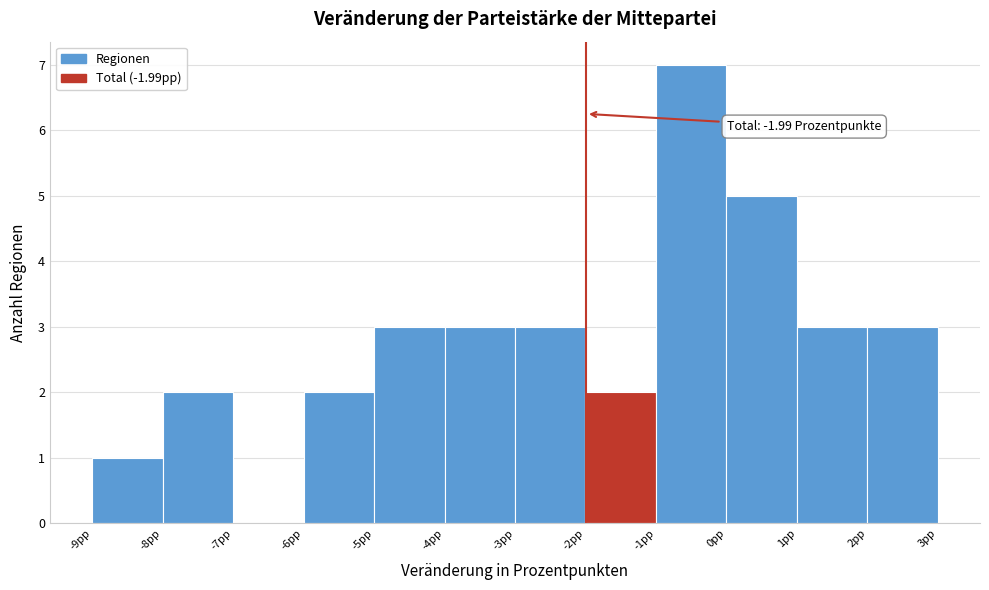

Which range on the x-axis has the tallest bar?

-1 to 0